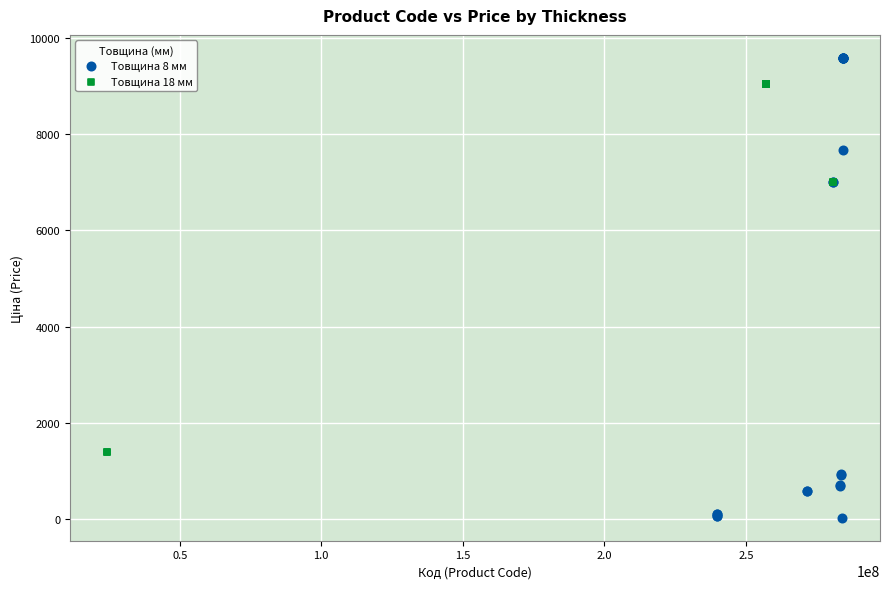

Which series has the largest Y range (max minus min)?

Товщина 8 мм